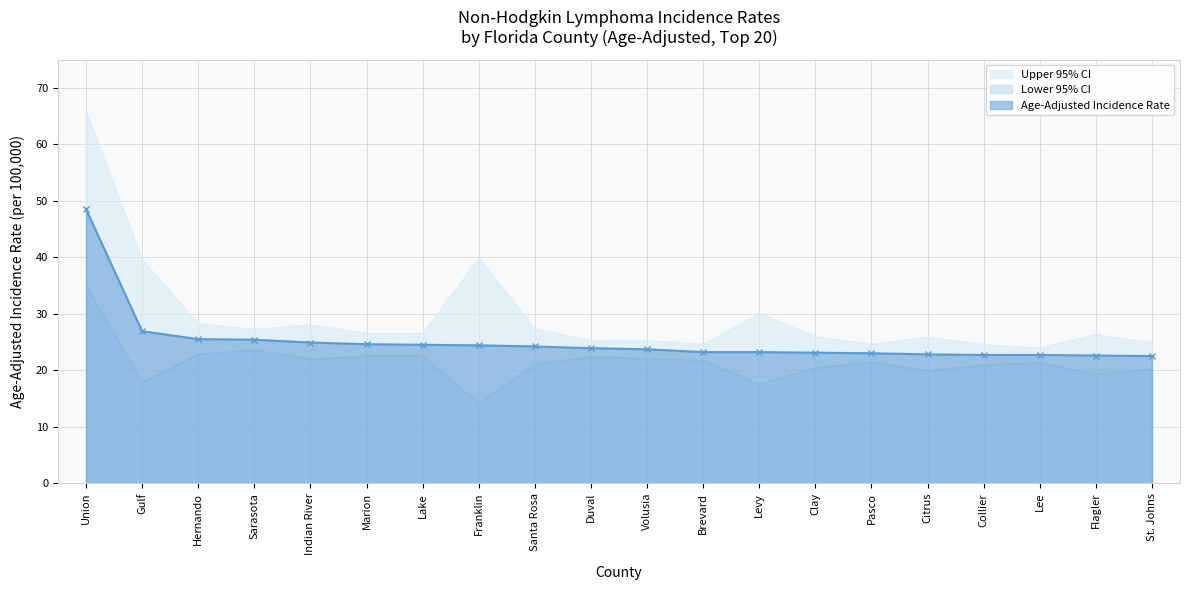

What is the label of the 11th point from the right?

Duval